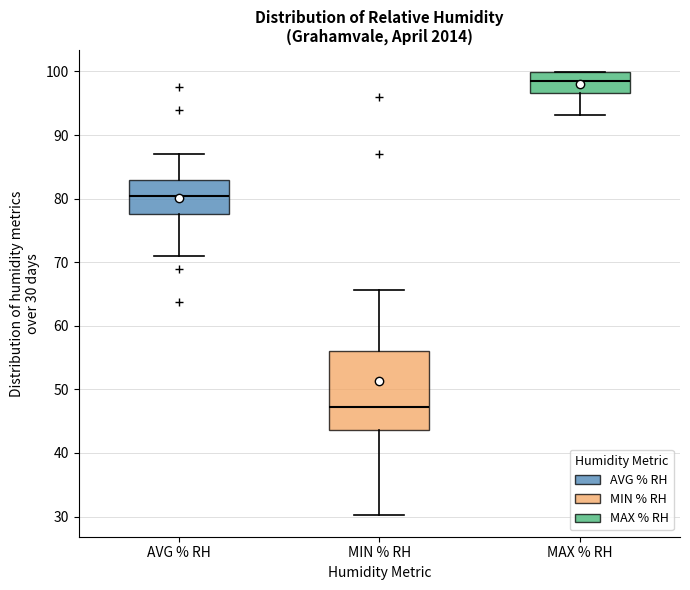

Comparing the boxes themselves (not the whiskers), which one is the tallest?

MIN % RH